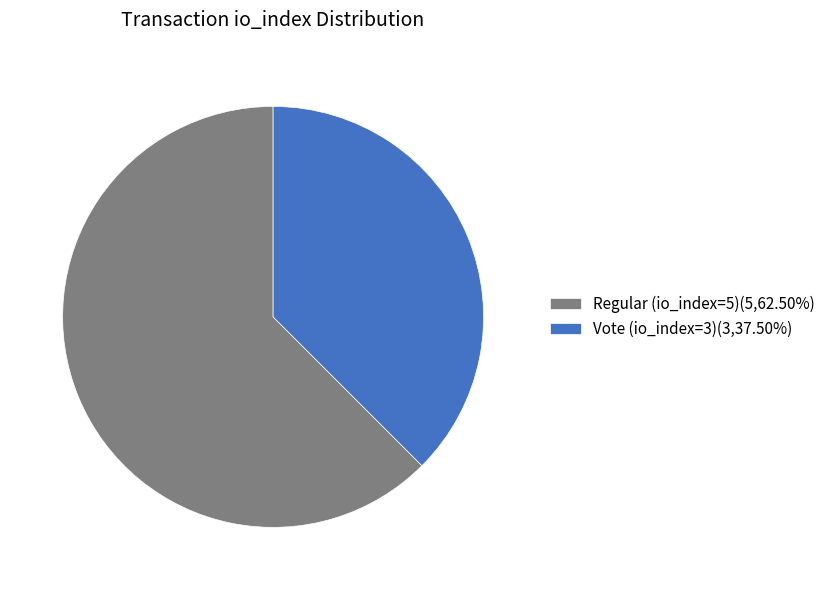

Is Regular (io_index=5)(5,62.50%) the majority of the pie?

Yes